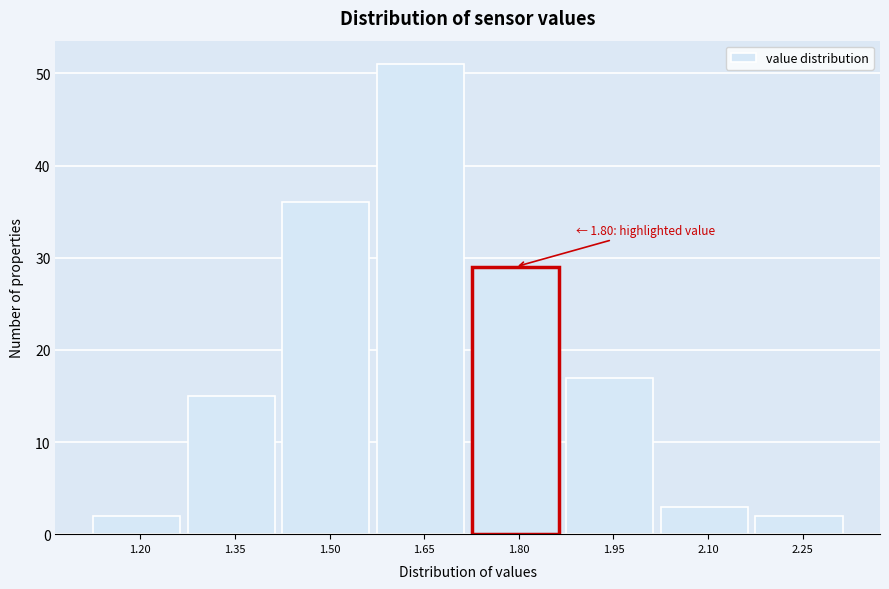

Reading left to right, extract all data points from this chart.

1.20=2	1.35=15	1.50=36	1.65=51	1.80=29	1.95=17	2.10=3	2.25=2